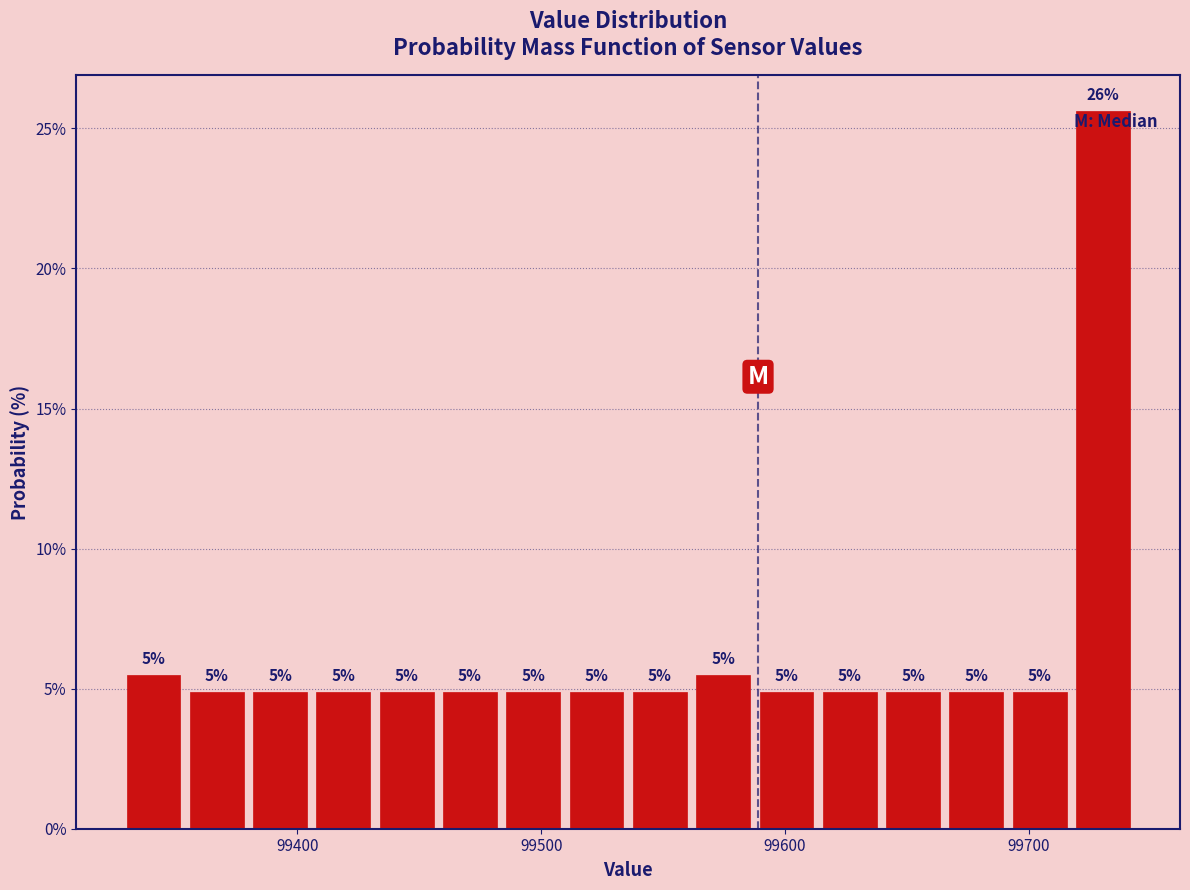

Around what value on the x-axis is the tallest bar? Give the approximate position of its centre, as read against the axis.

99730